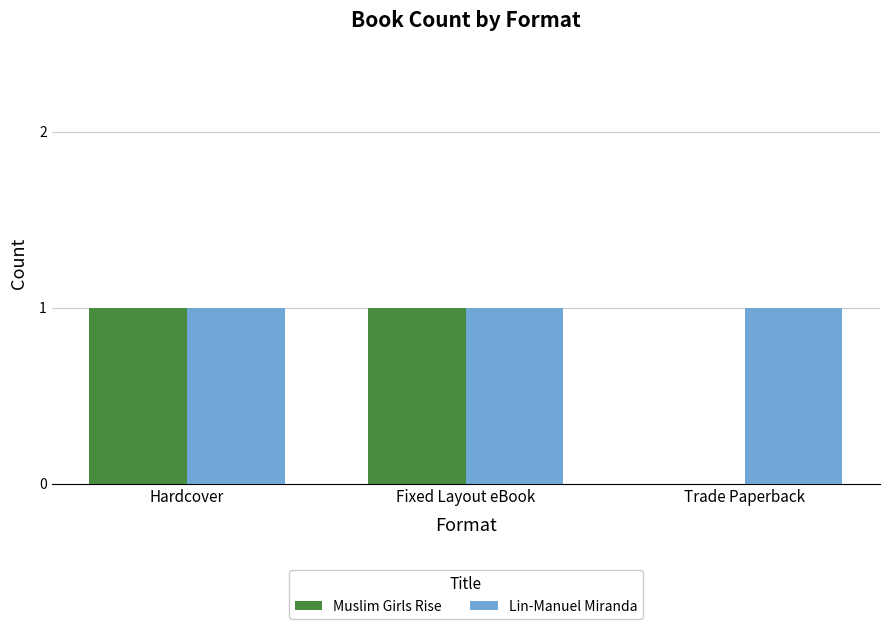

Are the bars horizontal?

No